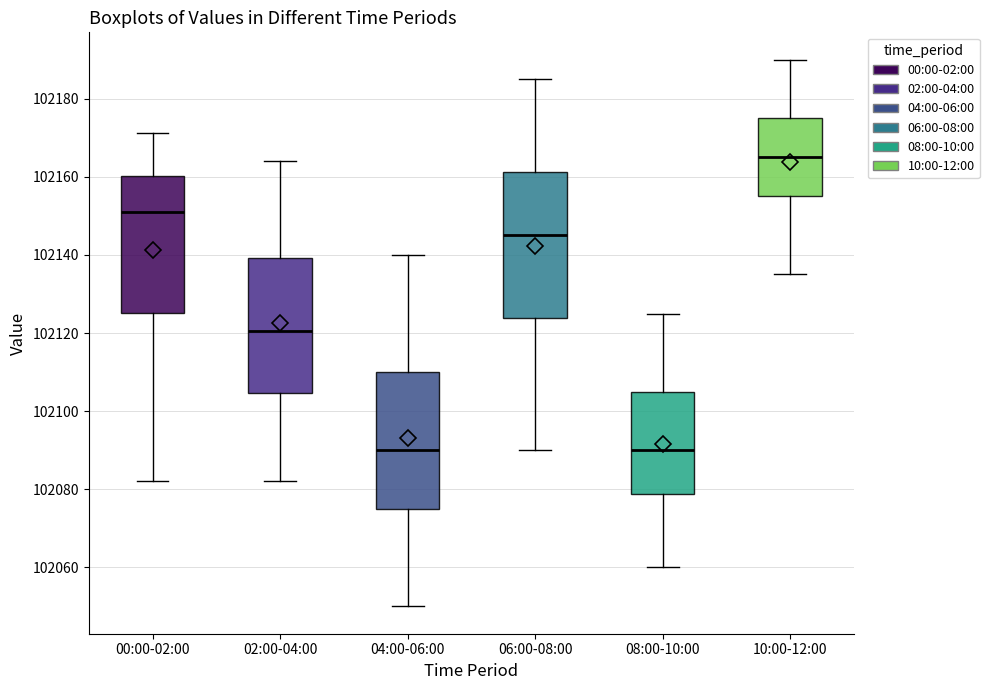

Comparing the boxes themselves (not the whiskers), which one is the tallest?

06:00-08:00